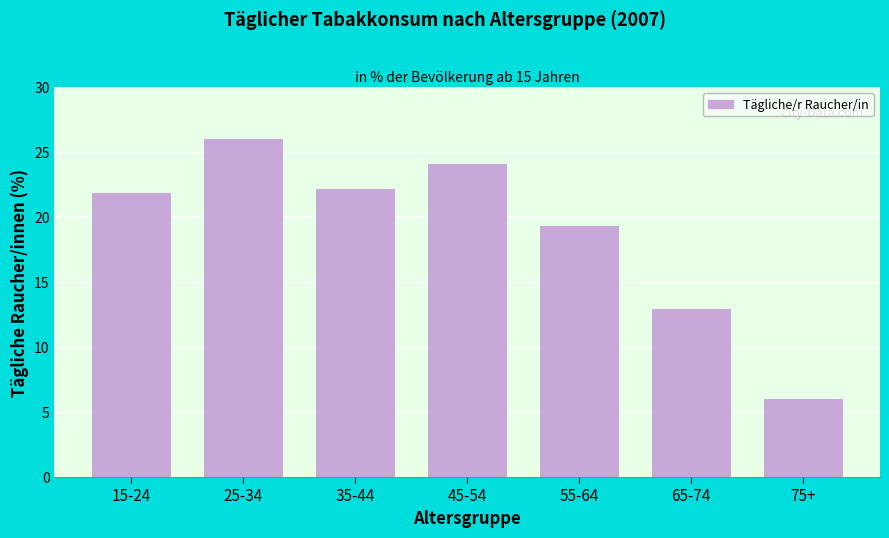

Reading right to left, transcribe all the data shown in this chart.

75+=6.0	65-74=12.9	55-64=19.3	45-54=24.1	35-44=22.1	25-34=26.0	15-24=21.9